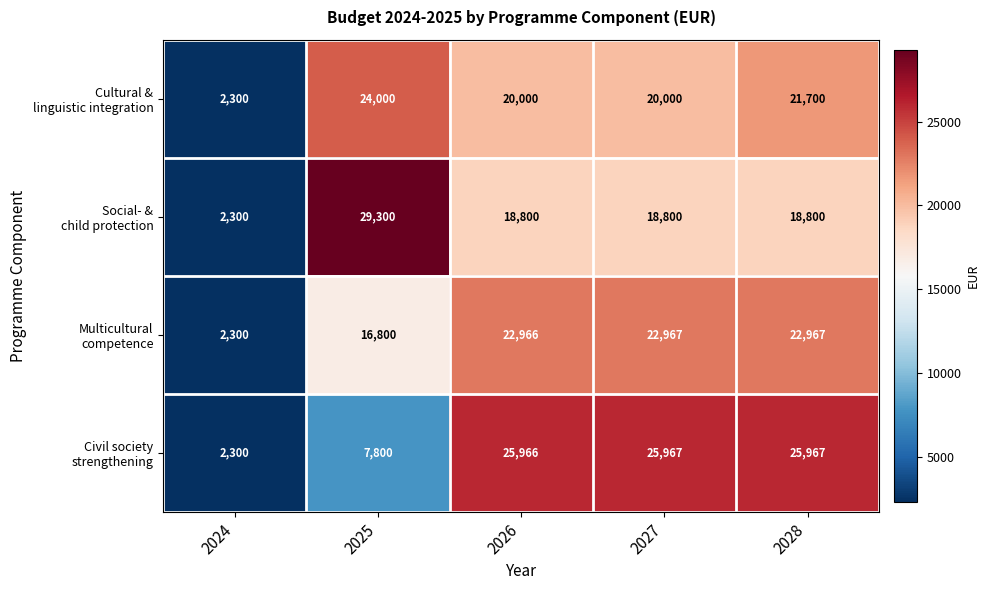

At which category does the chart reach its minimum across all series?

2024